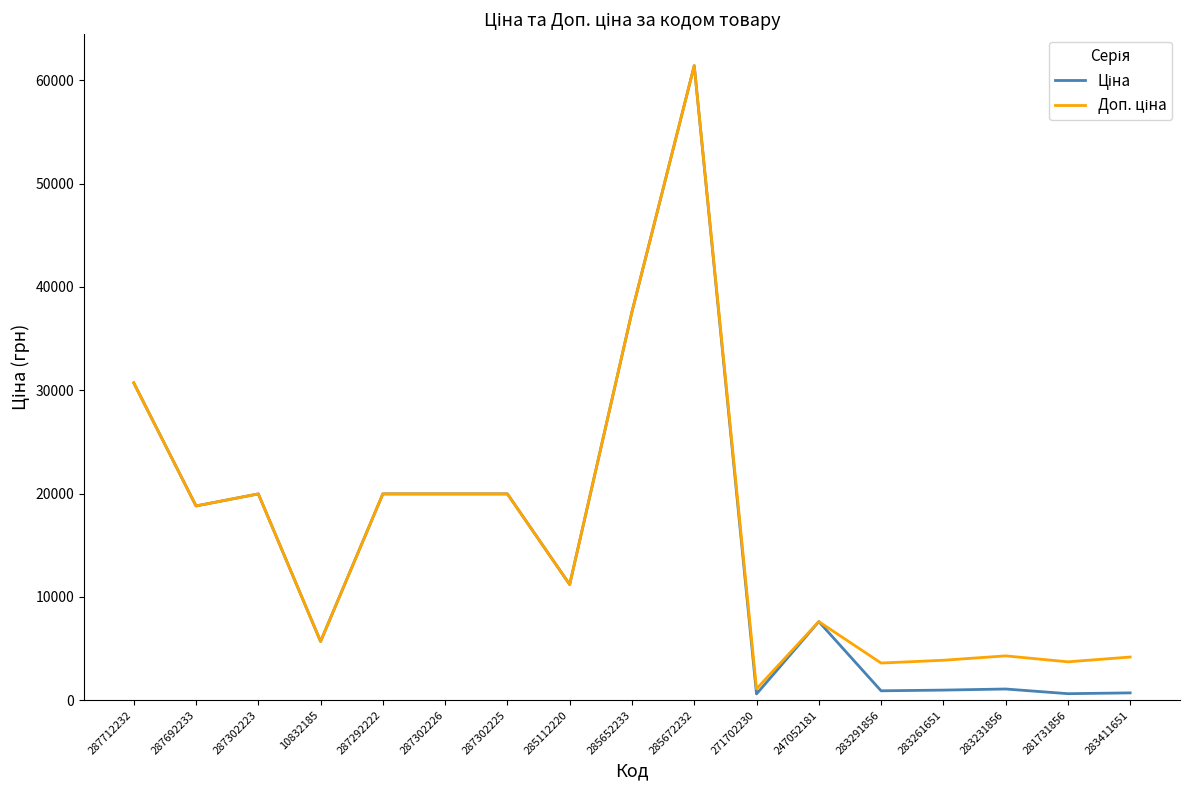

What is the maximum value shown in the chart?

61434.3